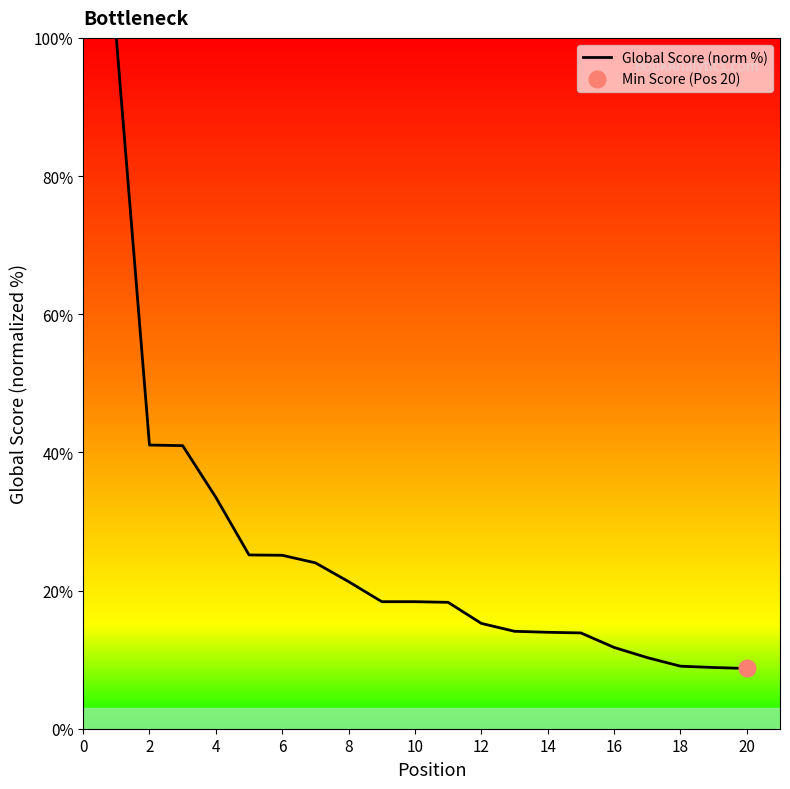

What is the sum of all values?

472.0